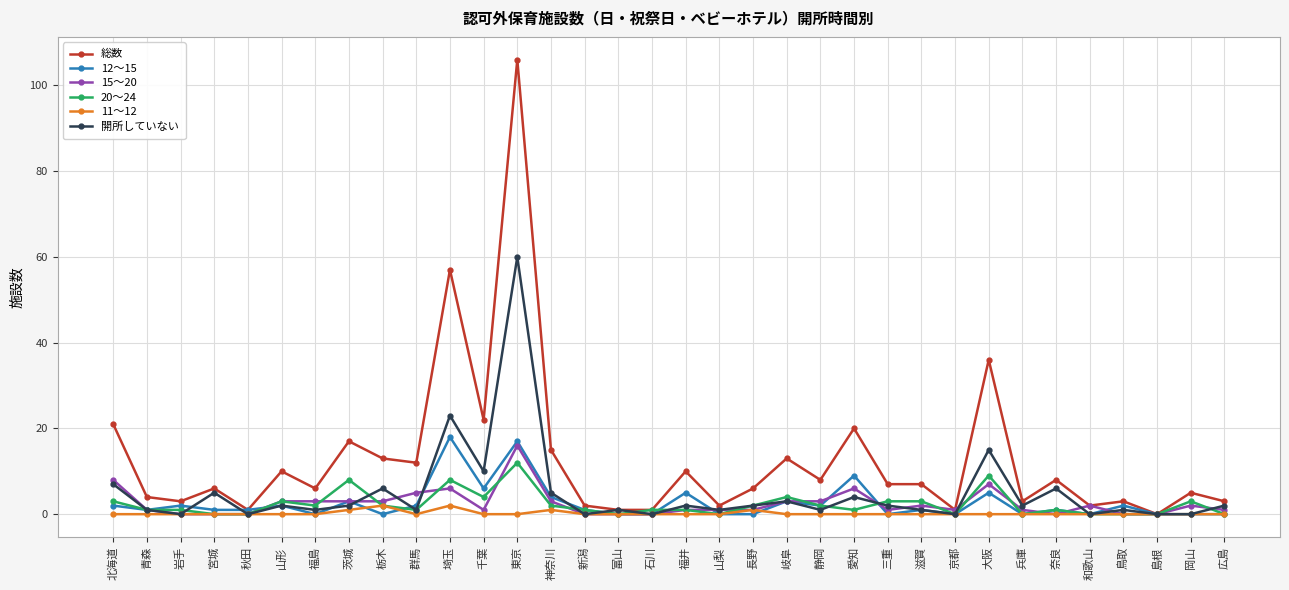

Is it true that 総数 equals 20 at 愛知?

True